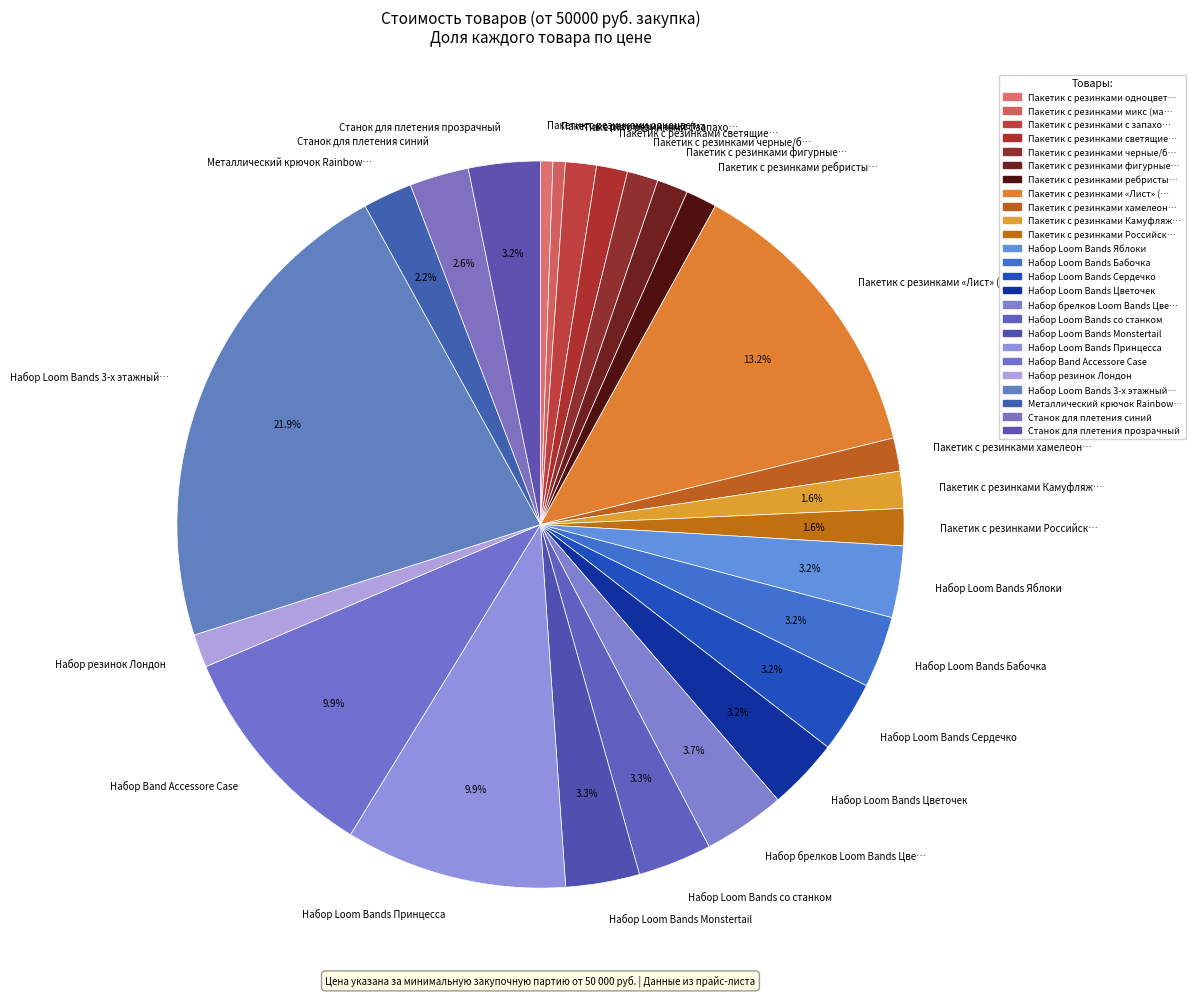

Combined, do Станок для плетения синий and Пакетик с резинками Камуфляж… account for over 50%?

No